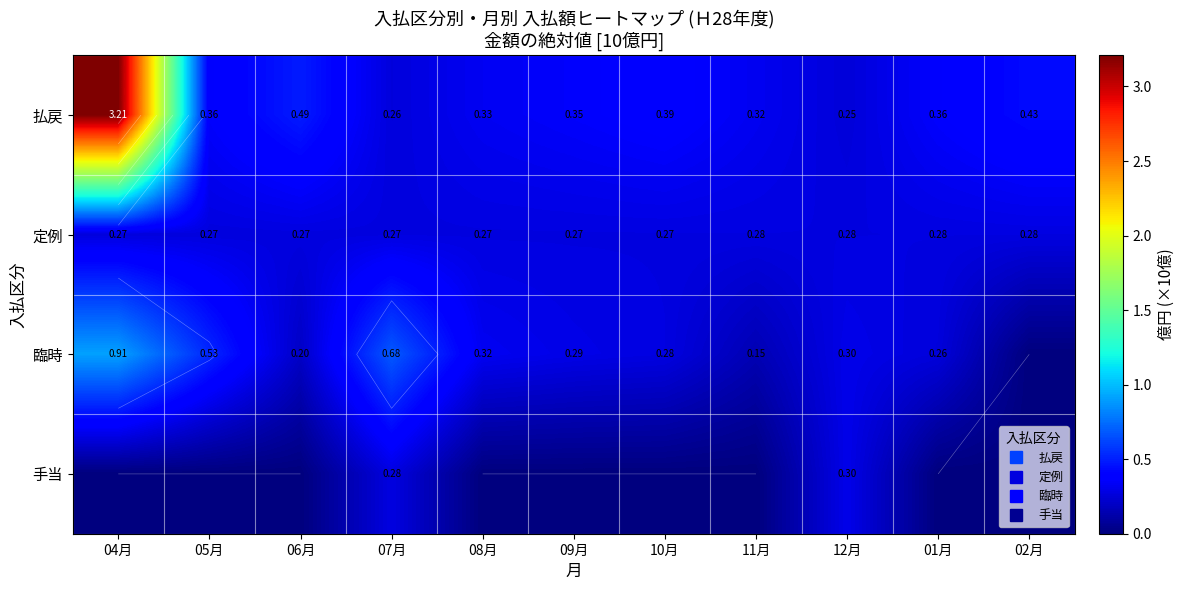

Which has a higher value, 09月 or 07月?

09月